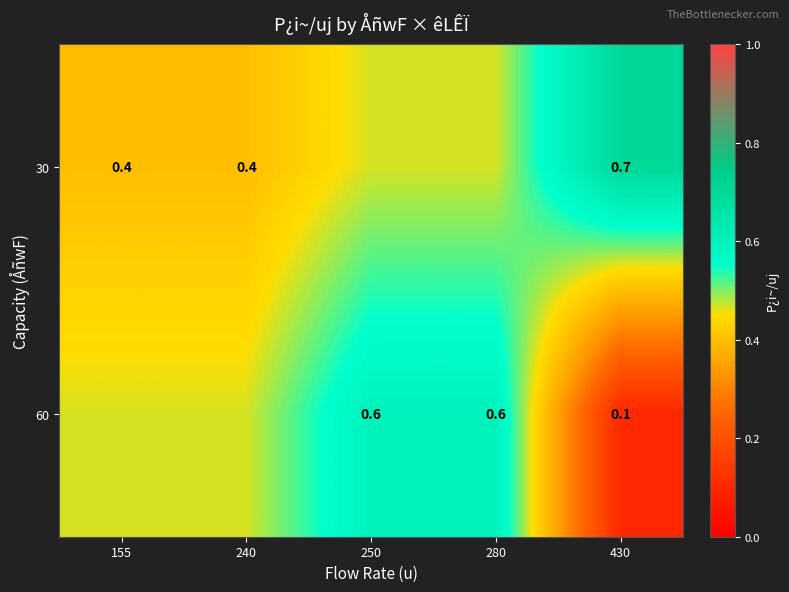

What is the sum of all 60 values?

2.2